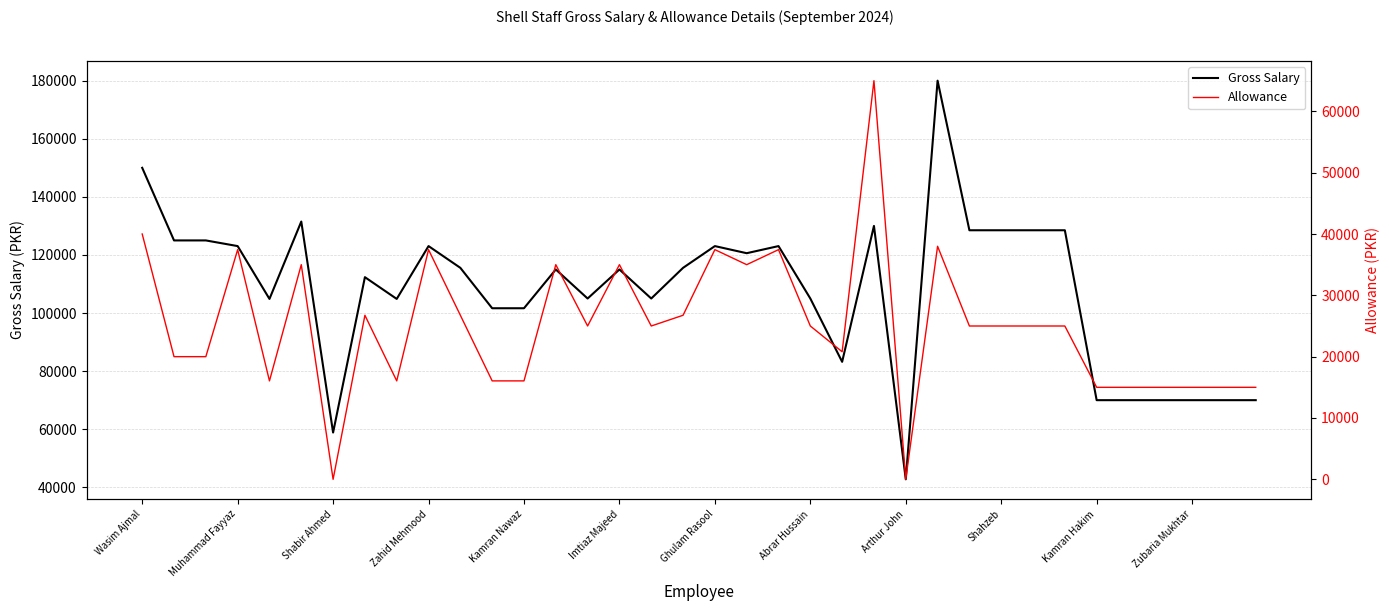

The value of Allowance at Wasim Ajmal is 58140. True or false?

False